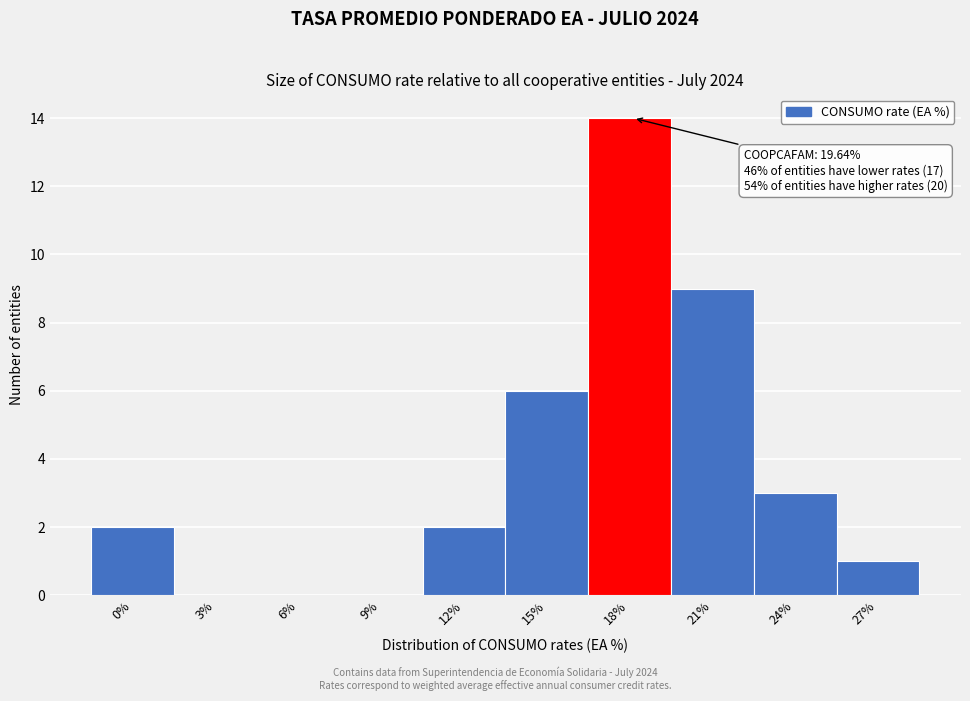

Reading left to right, transcribe all the data shown in this chart.

0%=2	3%=0	6%=0	9%=0	12%=2	15%=6	18%=14	21%=9	24%=3	27%=1